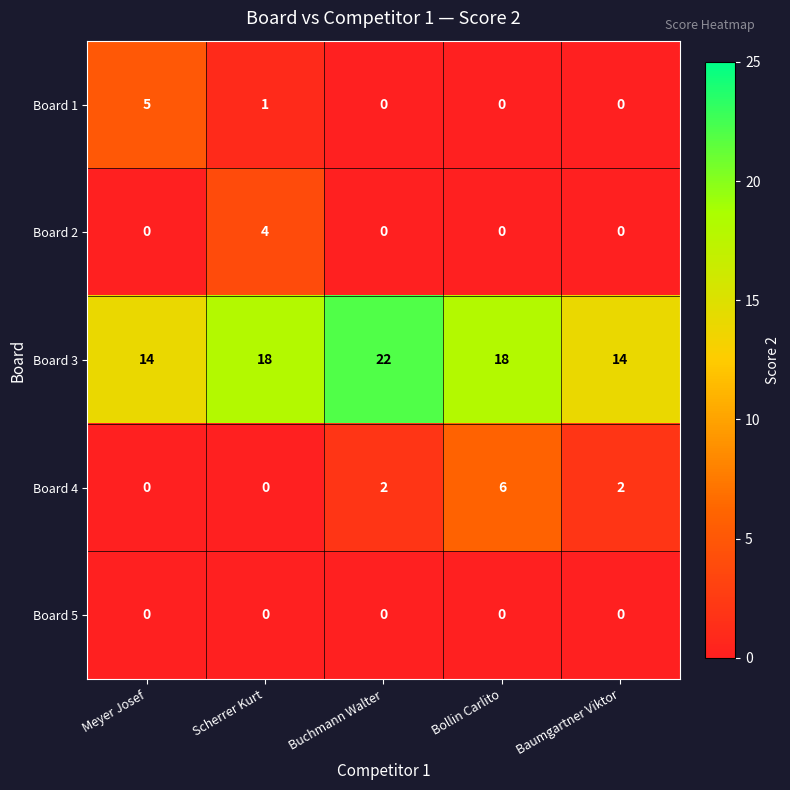

What is the difference between the maximum and minimum values in the Board 2 series?

4